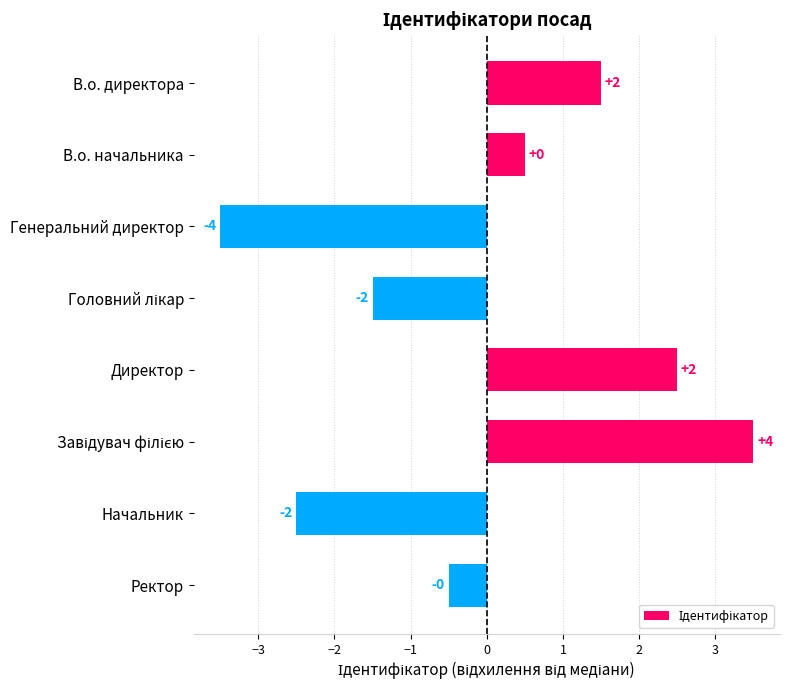

How many bars are there in total?

8